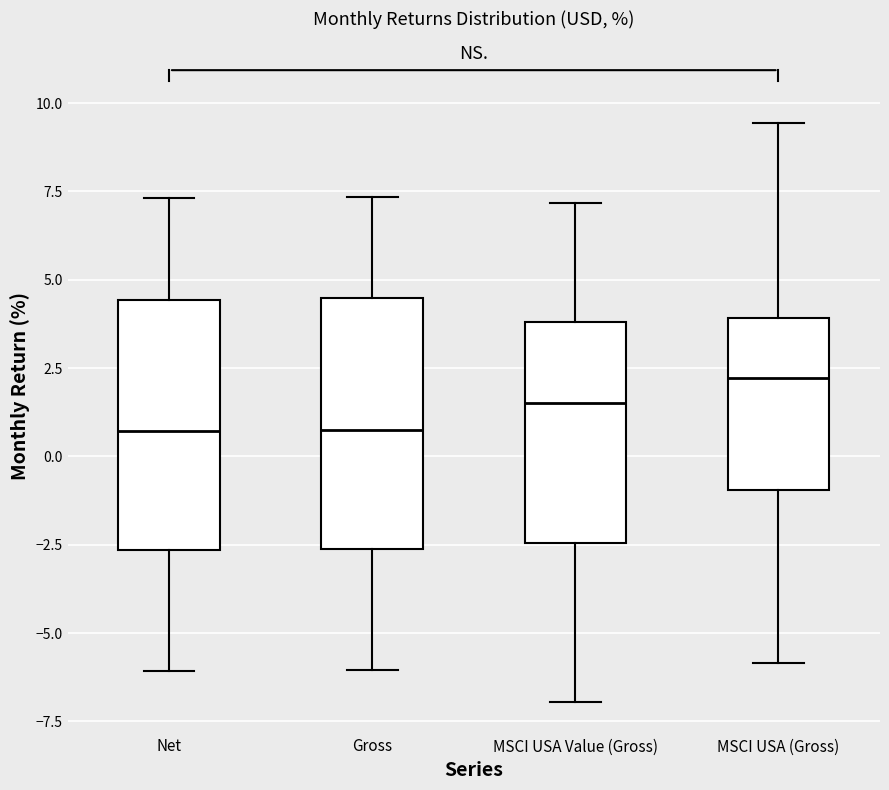

Reading left to right, read every box against the y-axis: the position of its median line, the range the box covers, and the ends of its whiskers. The values are not printed on the chart, so give them approximately, as read against the axis.

Net: median 0.5, box -2.5 to 4.5, whiskers -6.0 to 7.5
Gross: median 1.0, box -2.5 to 4.5, whiskers -6.0 to 7.5
MSCI USA Value (Gross): median 1.5, box -2.5 to 4.0, whiskers -7.0 to 7.0
MSCI USA (Gross): median 2.0, box -1.0 to 4.0, whiskers -6.0 to 9.5